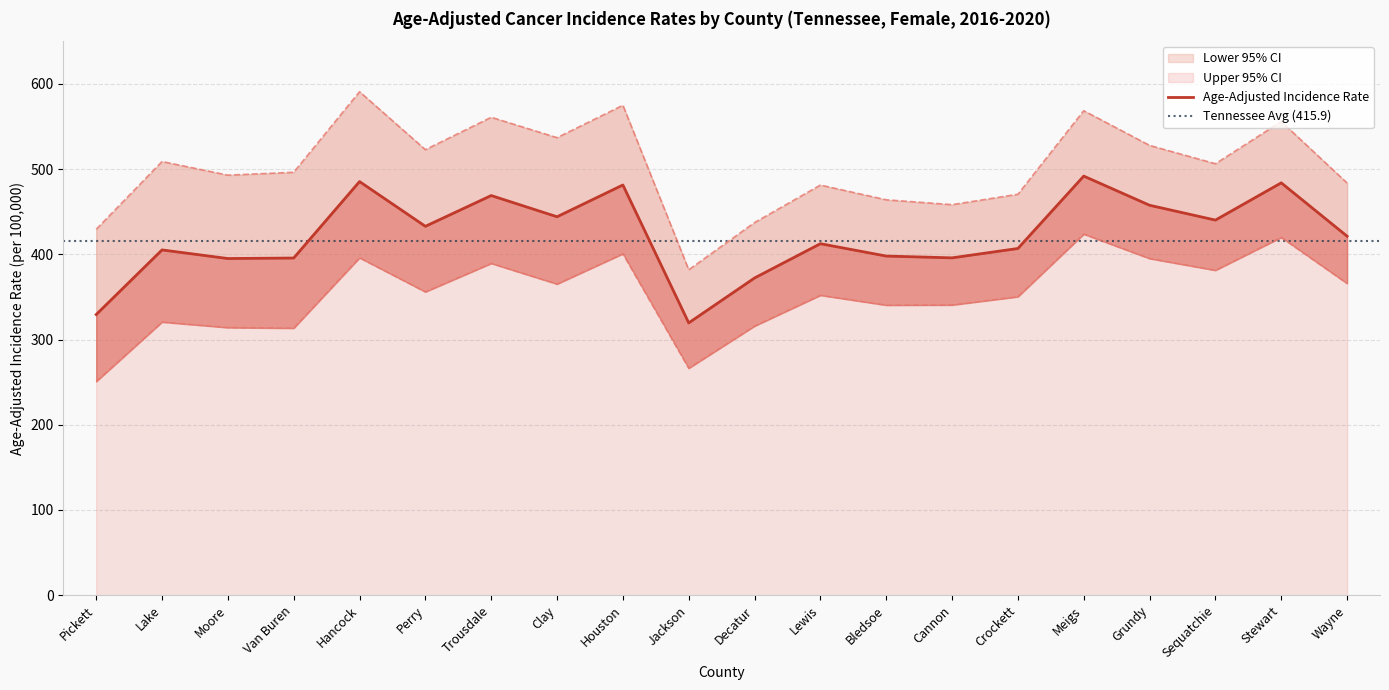

Which series has the widest spread of values?

Upper 95% CI